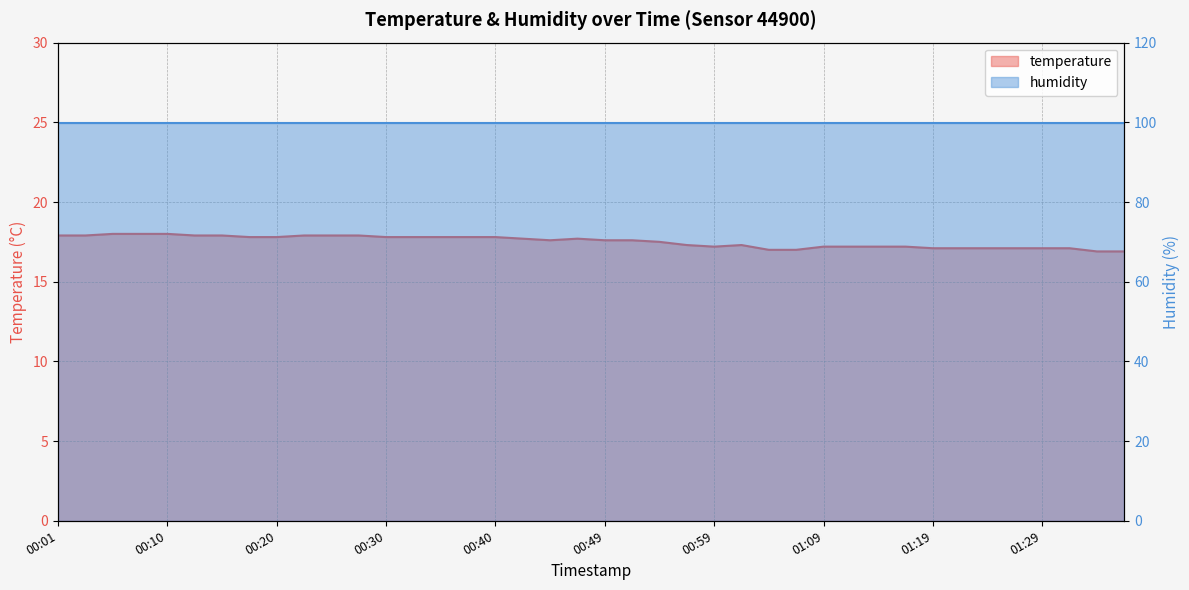

True or false: the data shows 3.7 at 01:36.

False